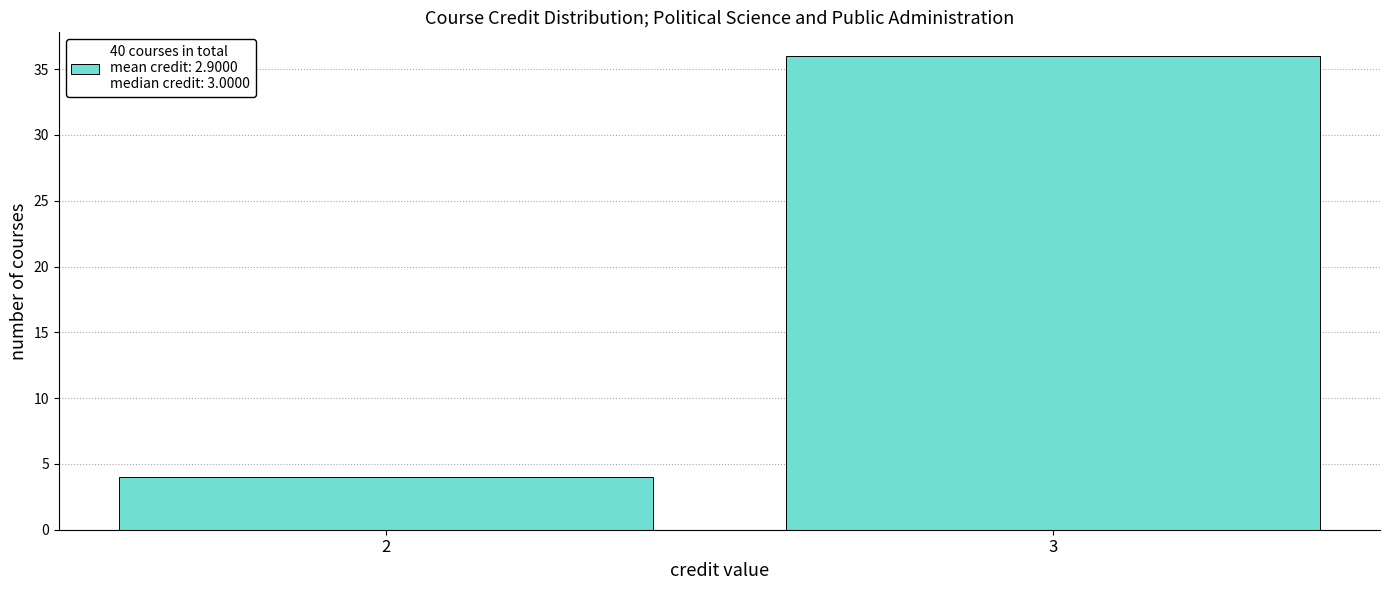

Reading left to right, extract all data points from this chart.

4	36